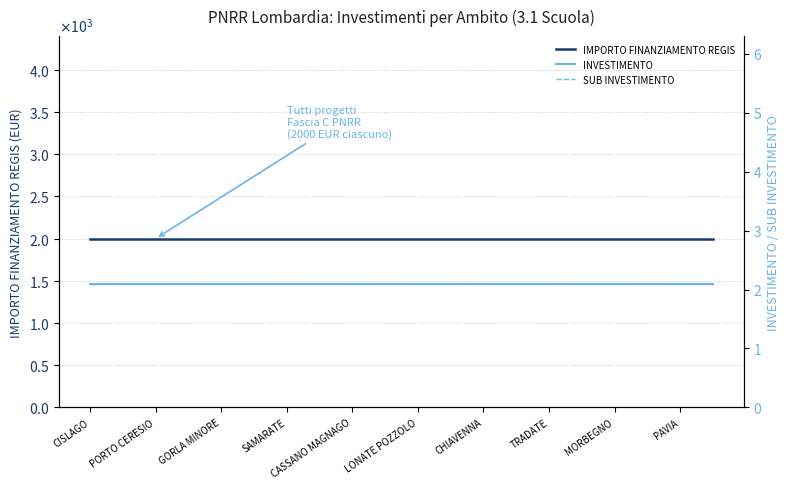

What is the sum of all SUB INVESTIMENTO values?

42.0